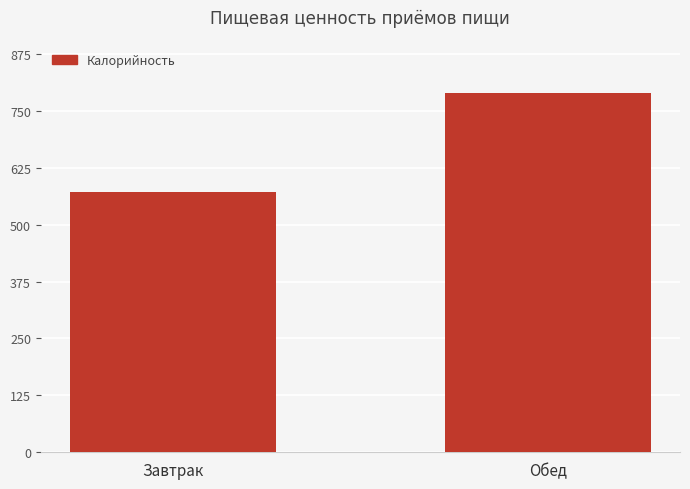

Which label corresponds to the largest value in the chart?

Обед